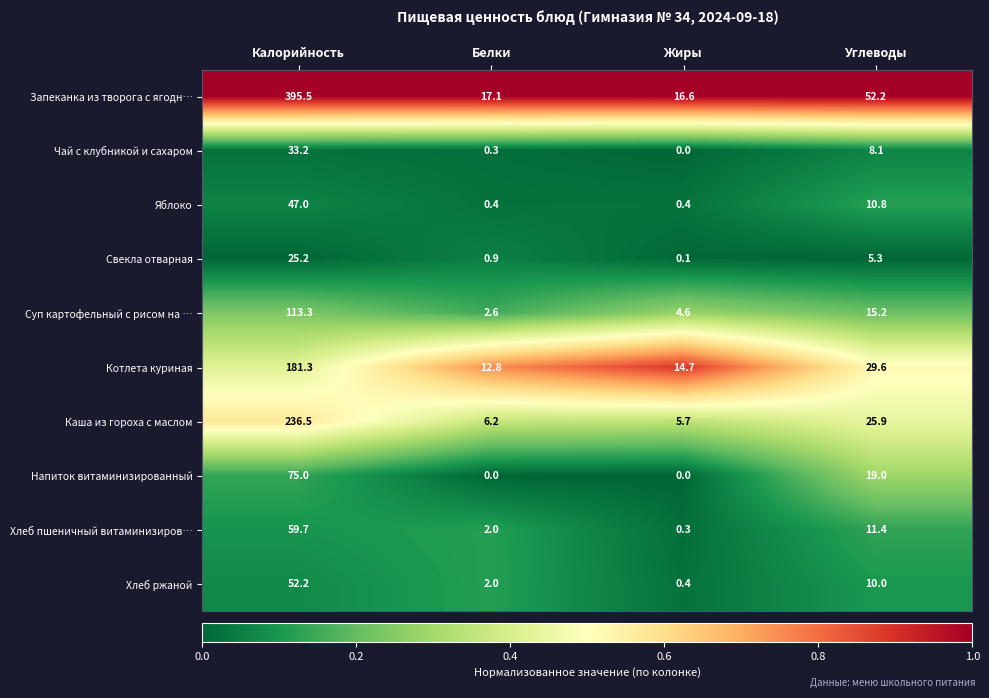

At how many categories does at least one series exceed 0?

4